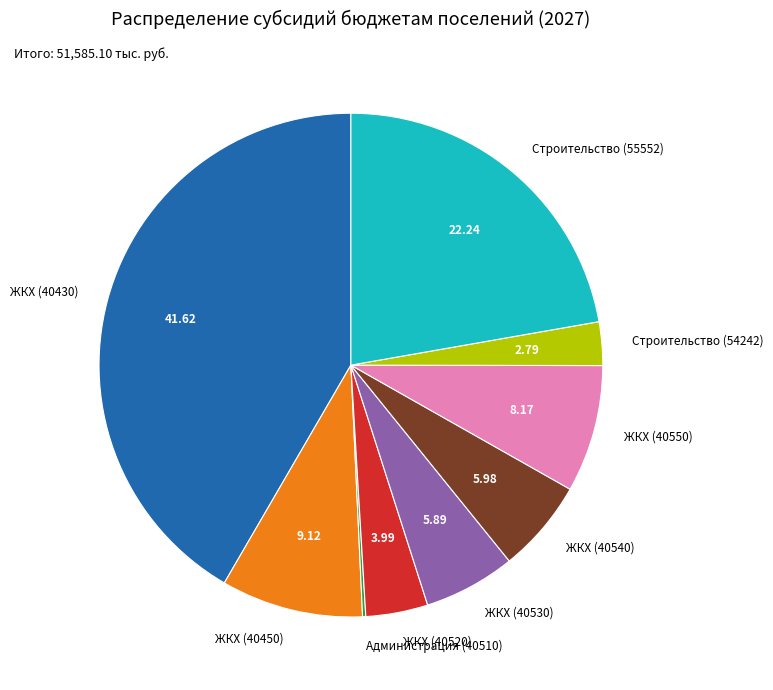

What is the ratio of the value at Строительство (54242) to the value at ЖКХ (40540)?

0.5